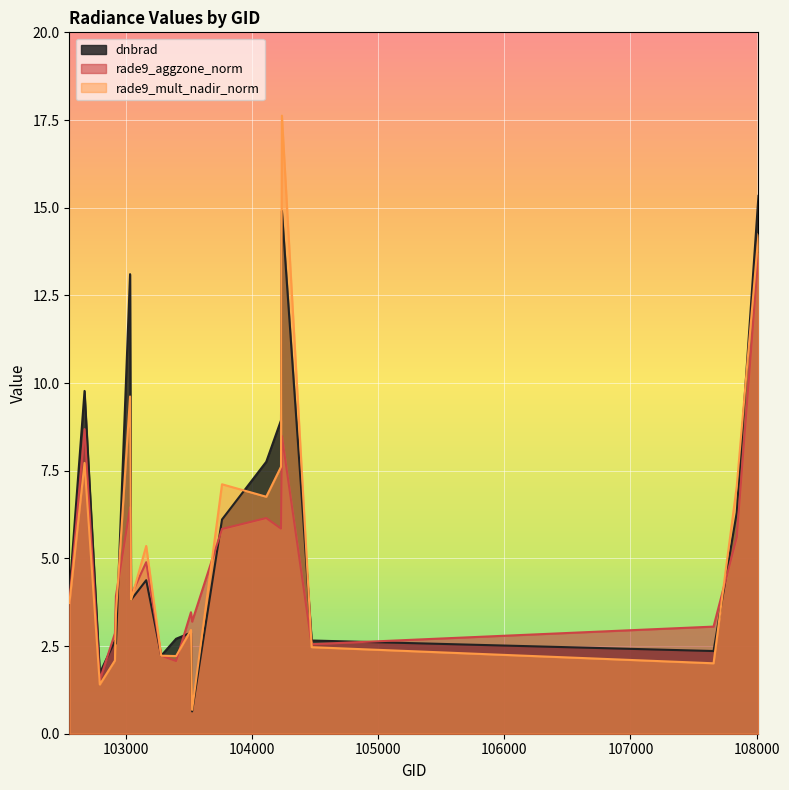

How many data points does each series have?

20